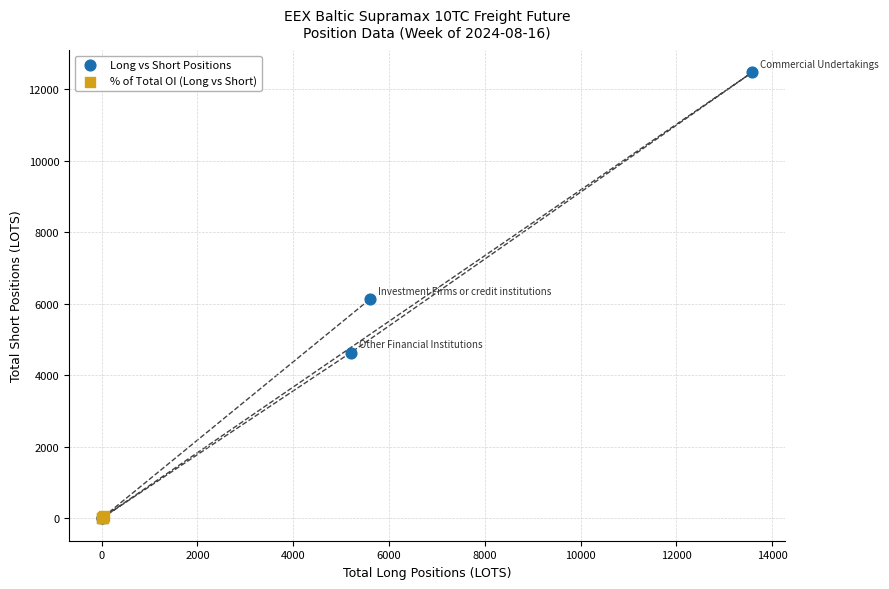

Which series has the widest spread of Y values?

Long vs Short Positions